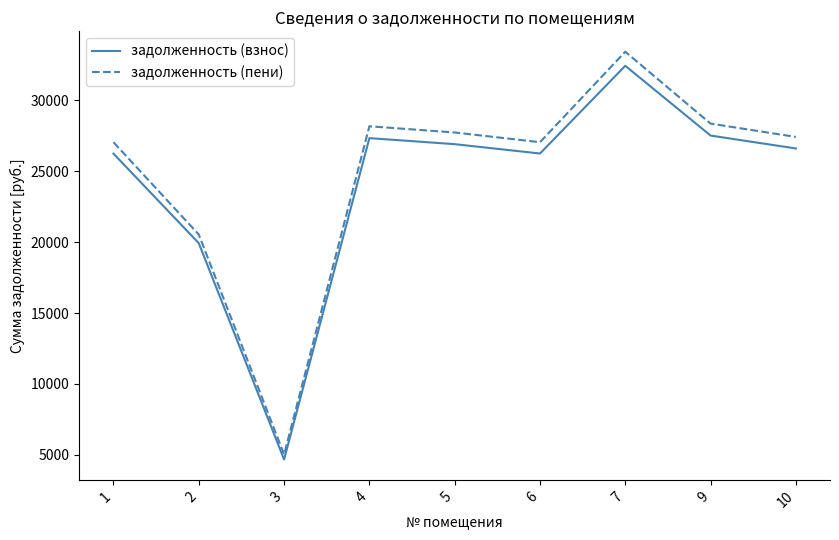

True or false: задолженность (взнос) and задолженность (пени) intersect in this chart.

False